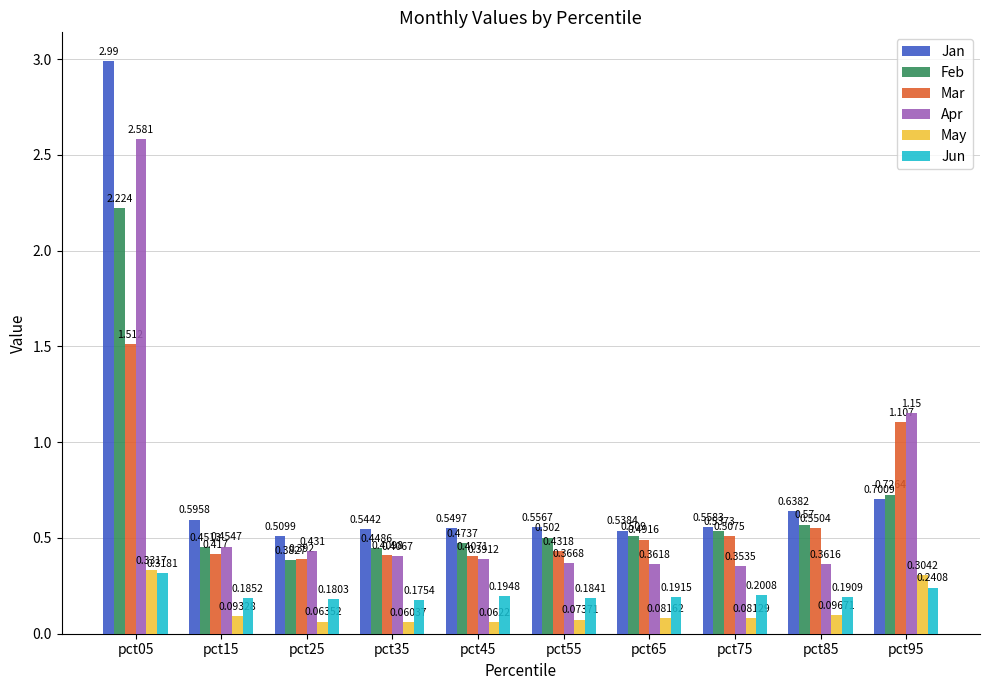

Which series has the largest total across all categories?

Jan